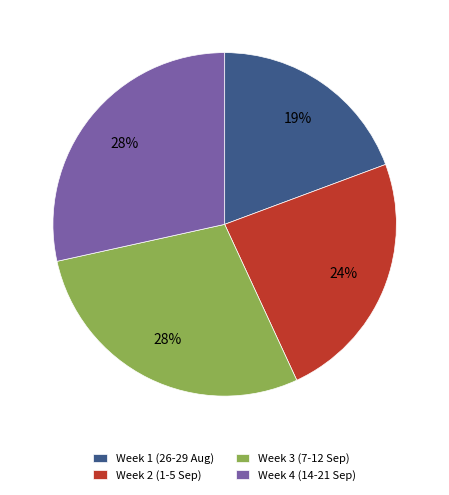

Which slice is the smallest?

Week 1 (26-29 Aug)